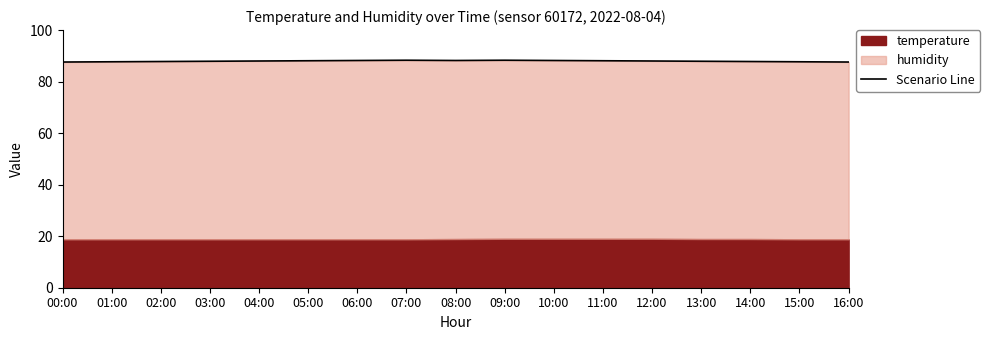

What is the change in value from 15:00 to 16:00?

-0.1